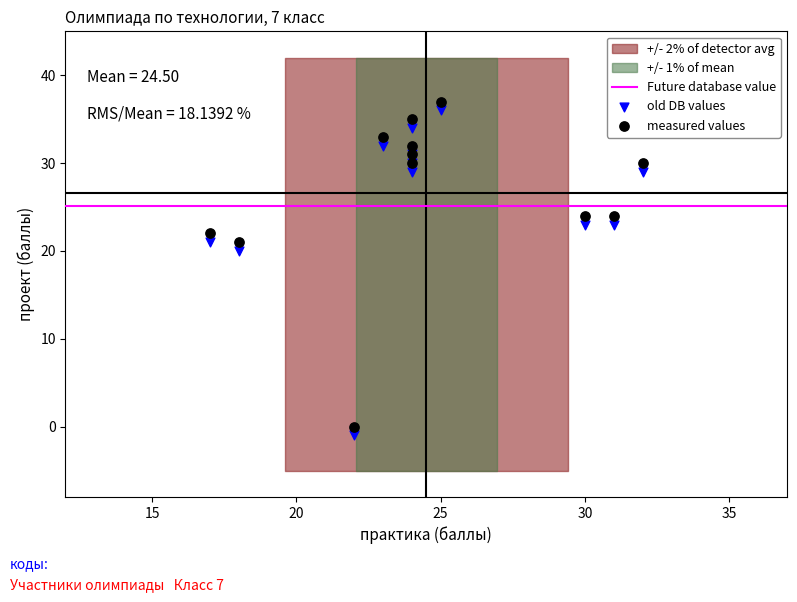

What is the X range (max minus min) for the scatter plot?

15